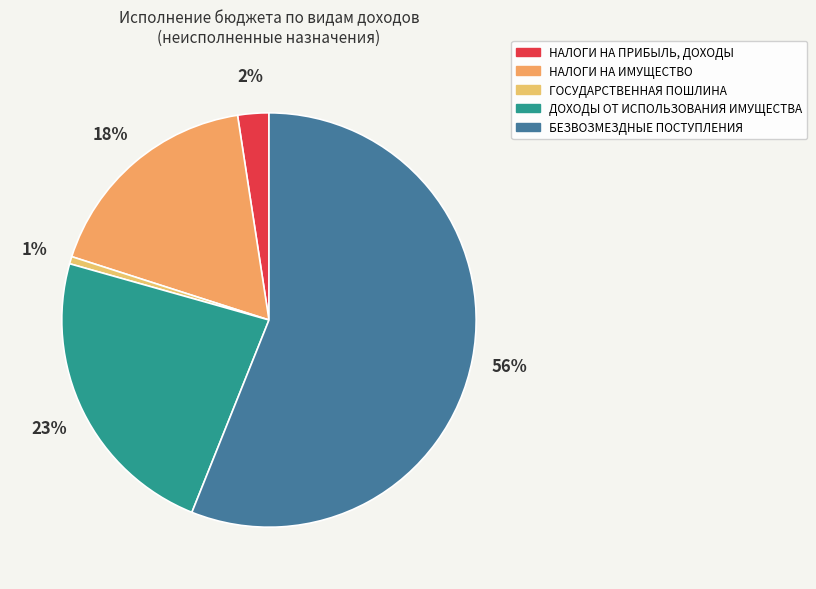

To the nearest percent, what is the combined percentage of ДОХОДЫ ОТ ИСПОЛЬЗОВАНИЯ ИМУЩЕСТВА and ГОСУДАРСТВЕННАЯ ПОШЛИНА?

24%